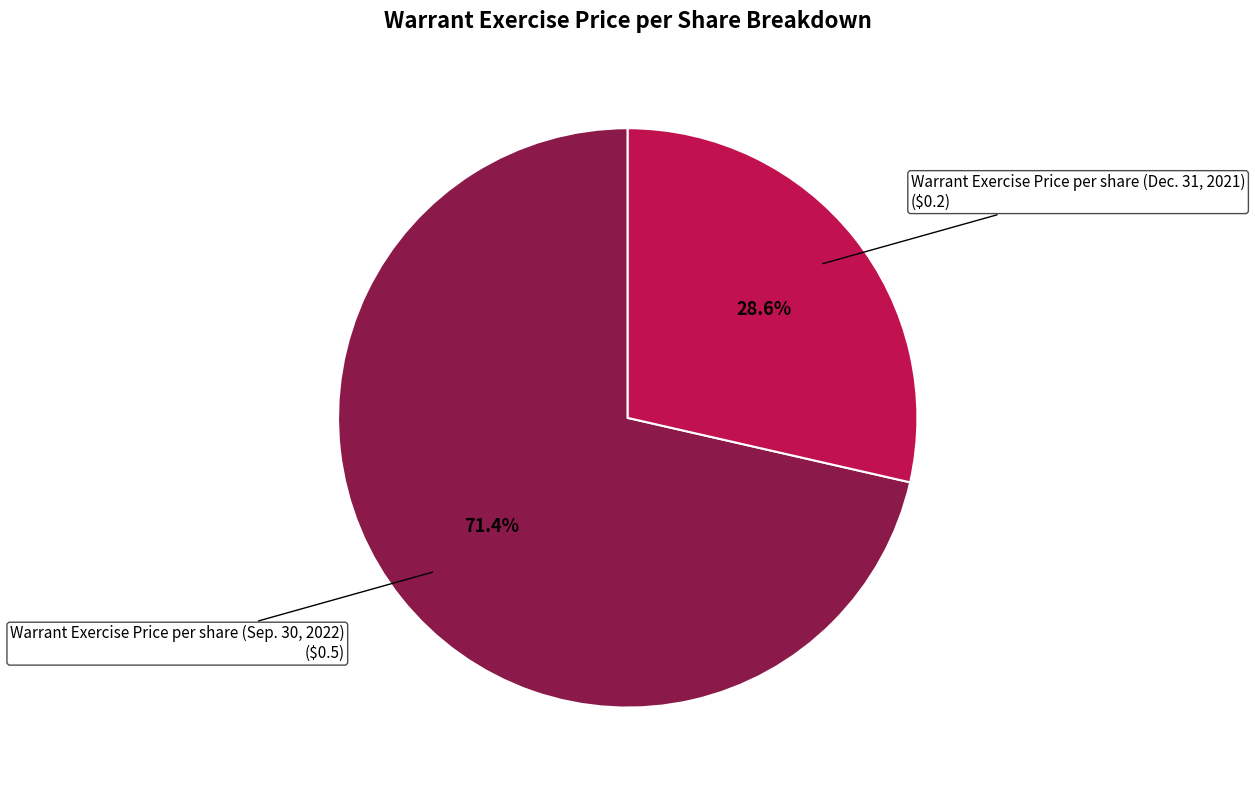

To the nearest percent, what percentage of the pie is Warrant Exercise Price per share (Sep. 30, 2022)?

71%